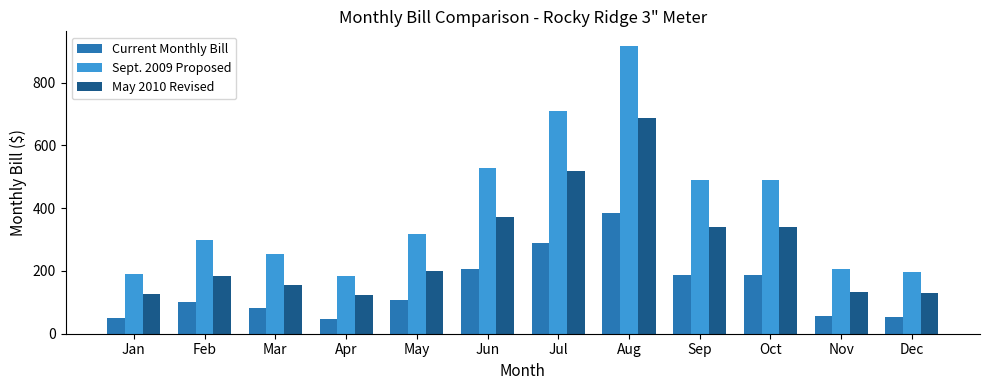

Rank the series at Dec from lowest to highest value.

Current Monthly Bill, May 2010 Revised, Sept. 2009 Proposed